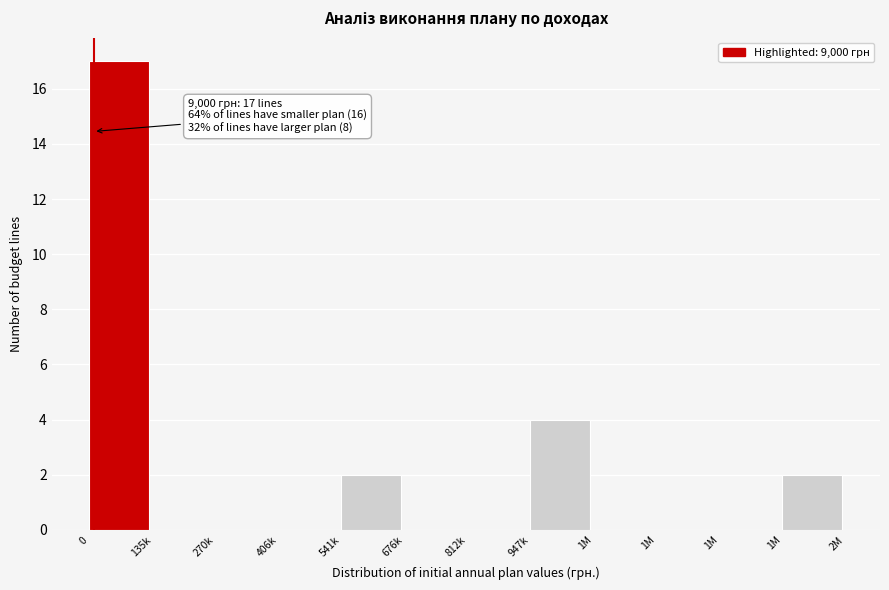

How many data points does each series have?

12